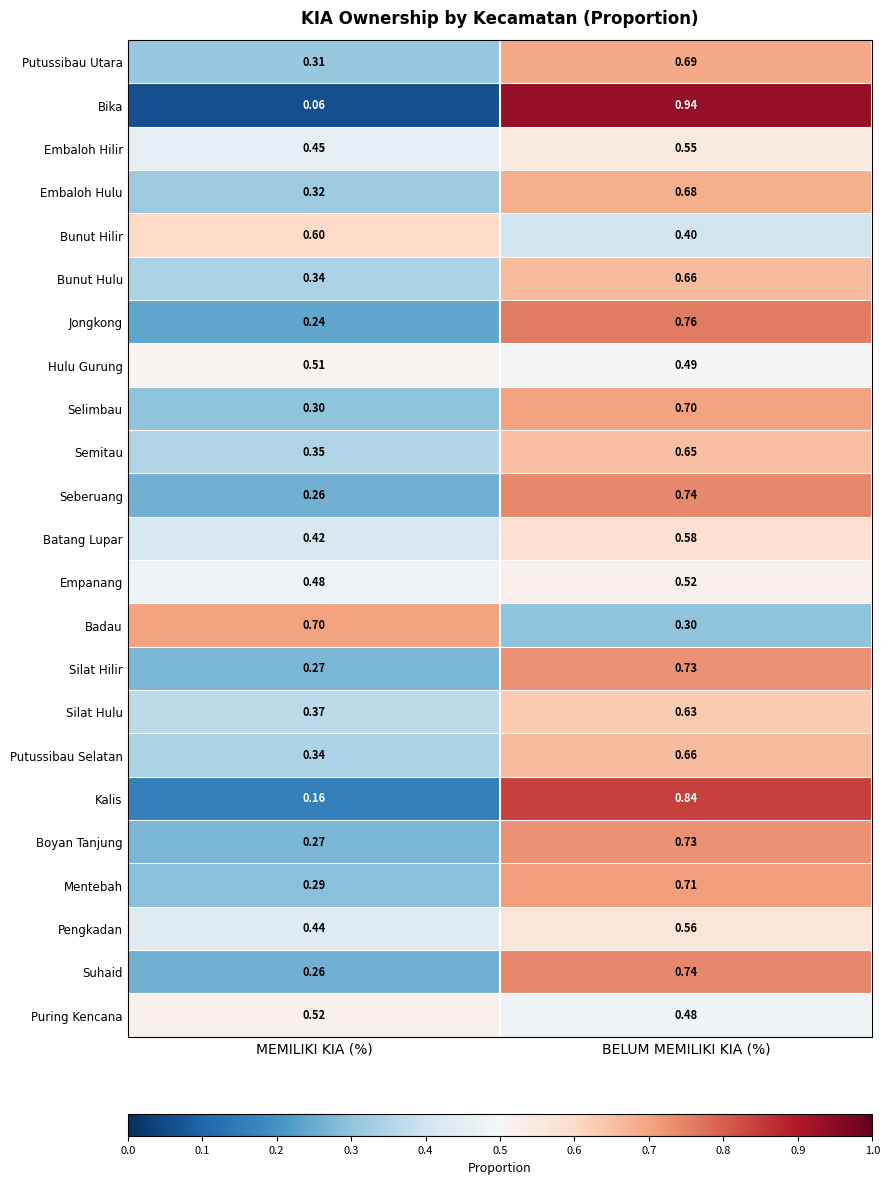

Count the number of data series in this chart.

23